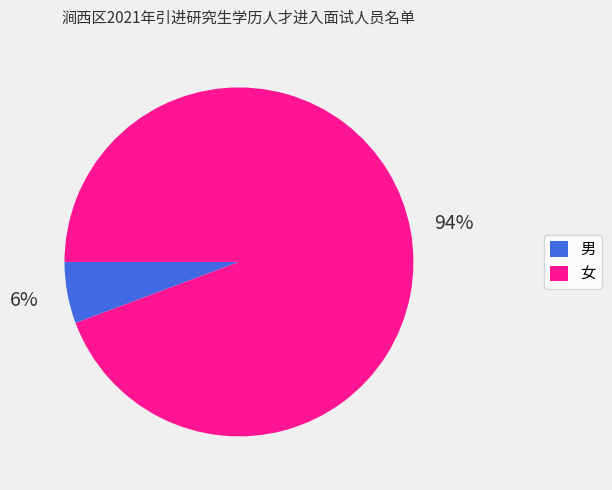

Combined, do 男 and 女 account for over 50%?

Yes